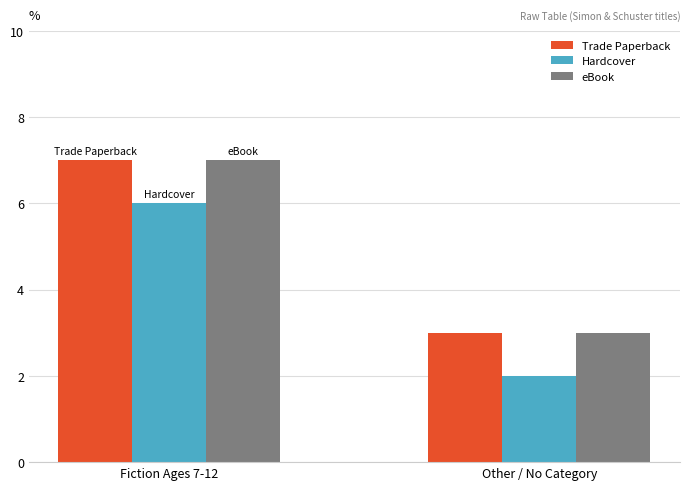

Reading left to right, extract all data points from this chart.

Trade Paperback: 7	3
Hardcover: 6	2
eBook: 7	3